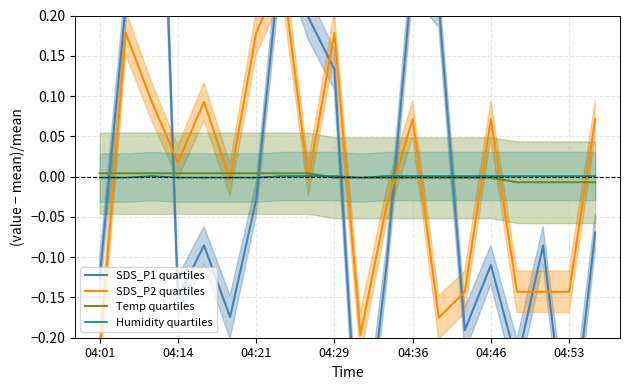

The value of SDS_P1 quartiles at 04:53 is -0.1. True or false?

False